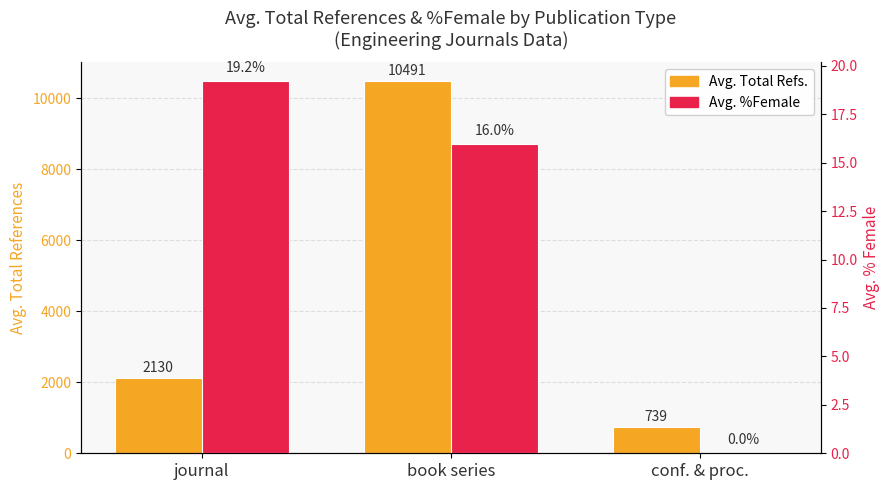

The value of Avg. Total Refs. at book series is 10491.0. True or false?

True